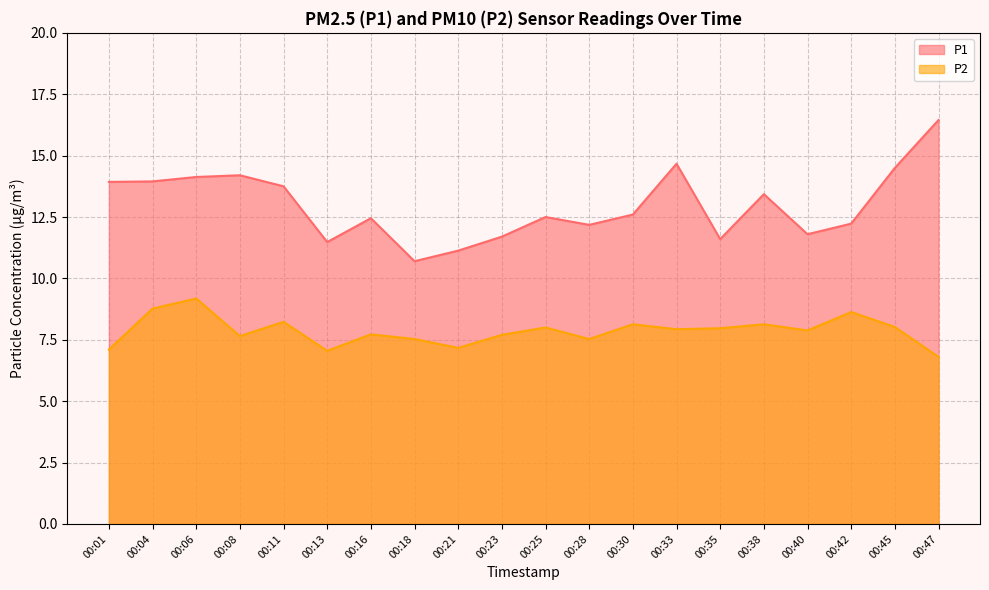

True or false: P2 and P1 intersect in this chart.

False